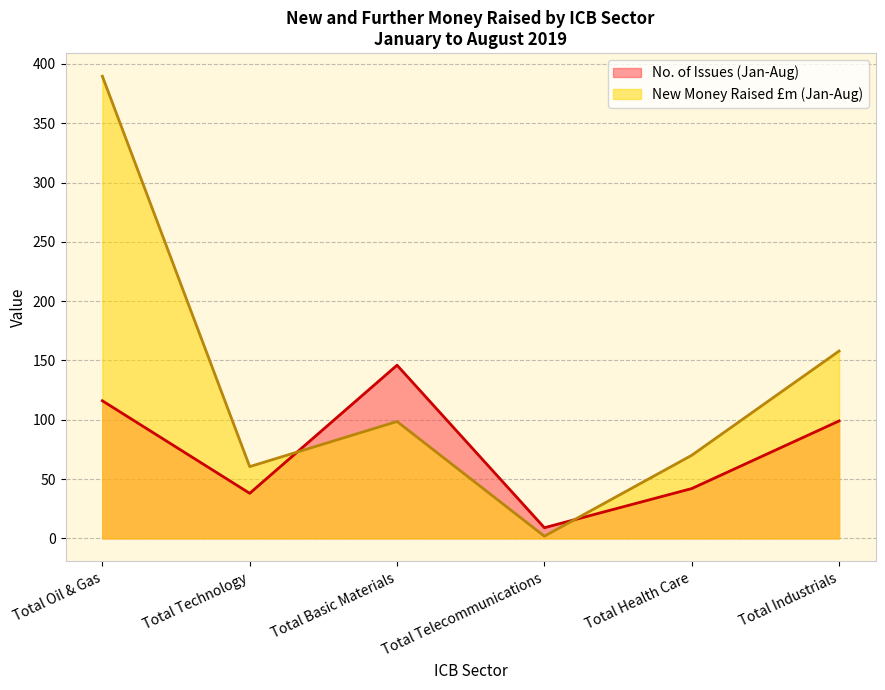

What is the average value of the New Money Raised £m (Jan-Aug) series?

129.8